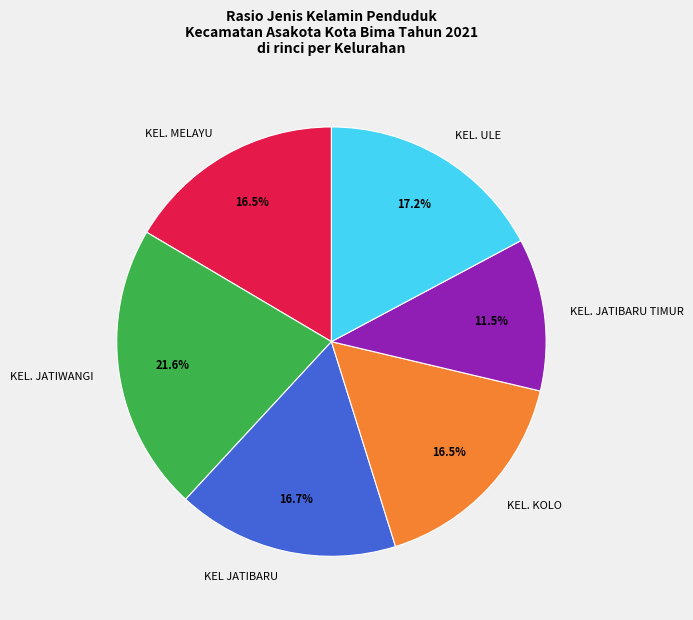

How many segments does this pie chart have?

6